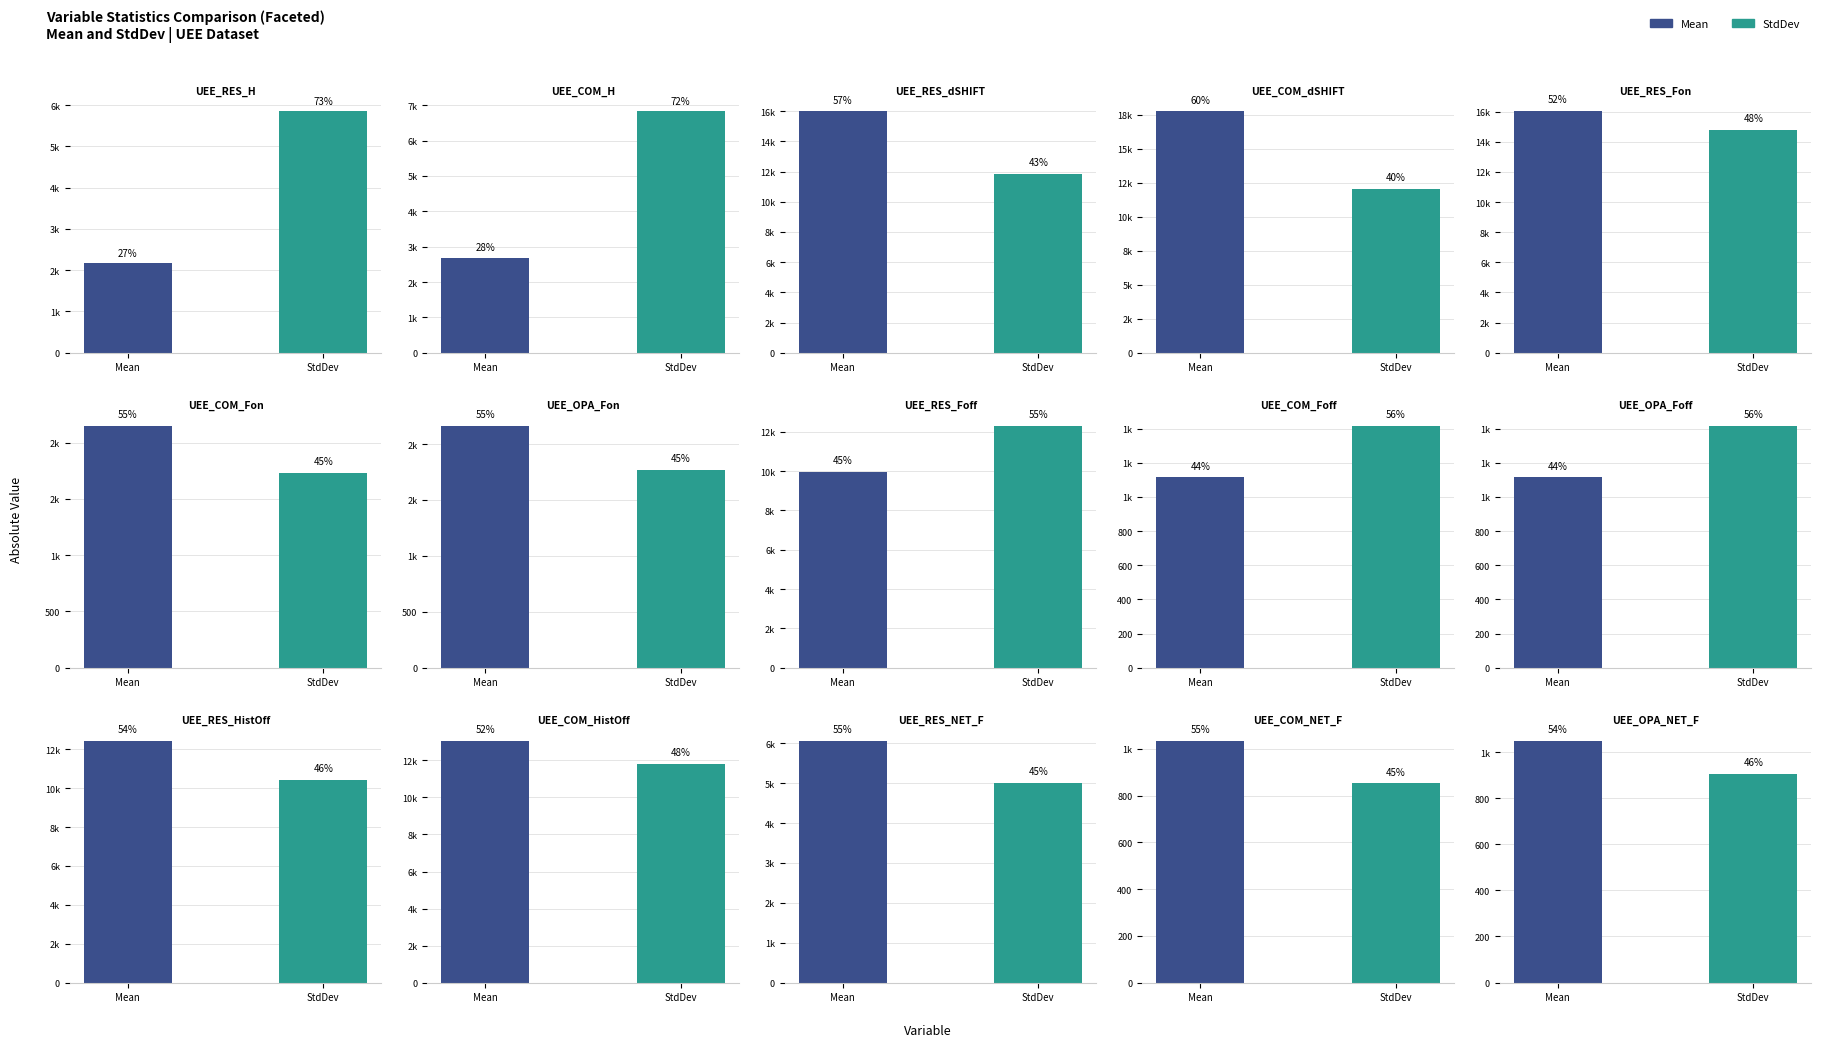

What position from the left is UEE_COM_H?

2